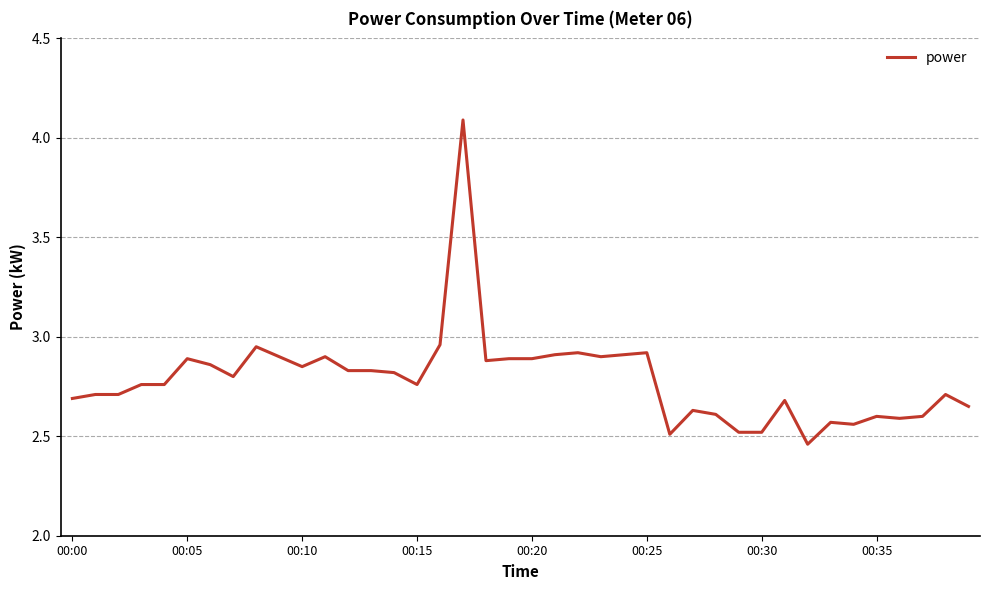

What is the maximum value shown in the chart?

4.1